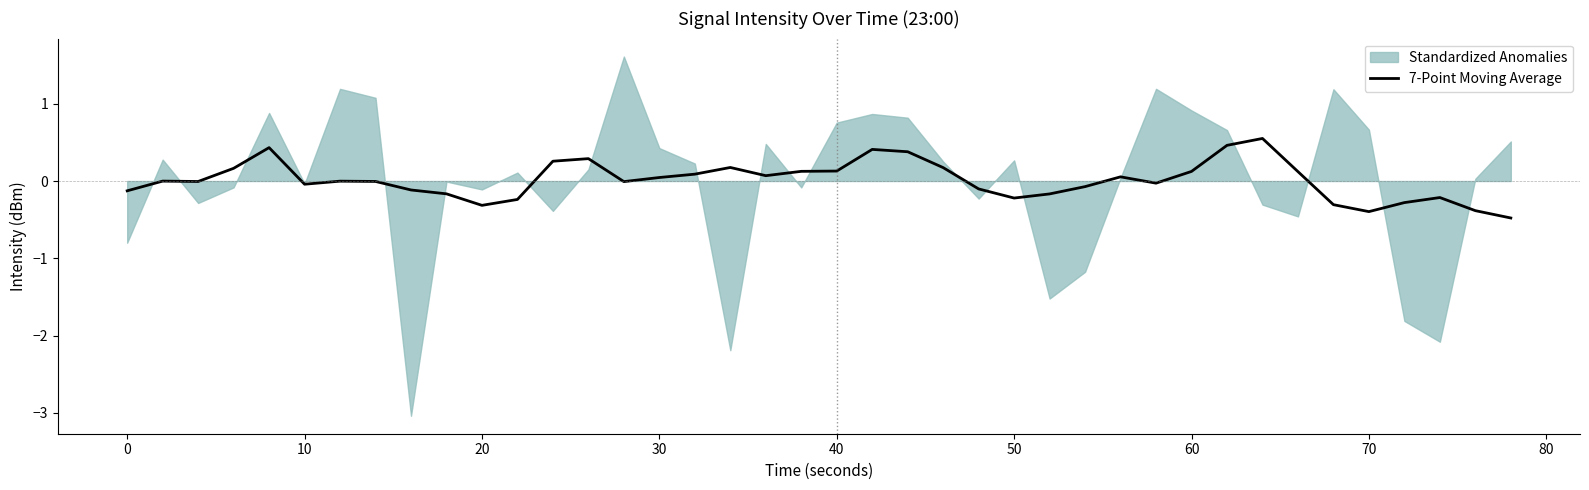

What is the highest value of the 7-Point Moving Average series?

0.6